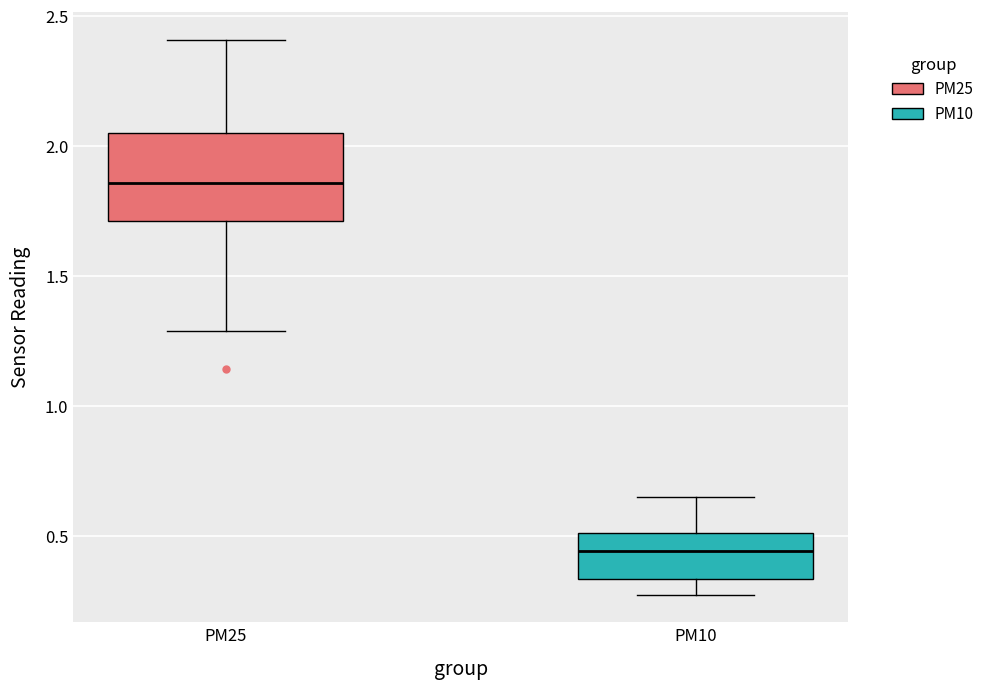

Reading left to right, transcribe this box plot: for each box, give where its median line is, the range the box spans, and where its two whiskers end, as read against the y-axis. The values are not printed on the chart, so give them approximately, as read against the axis.

PM25: median 1.85, box 1.70 to 2.05, whiskers 1.30 to 2.40
PM10: median 0.45, box 0.35 to 0.50, whiskers 0.30 to 0.65